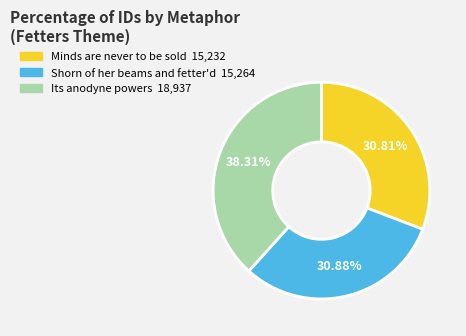

Does Minds are never to be sold account for over 50% of the chart?

No